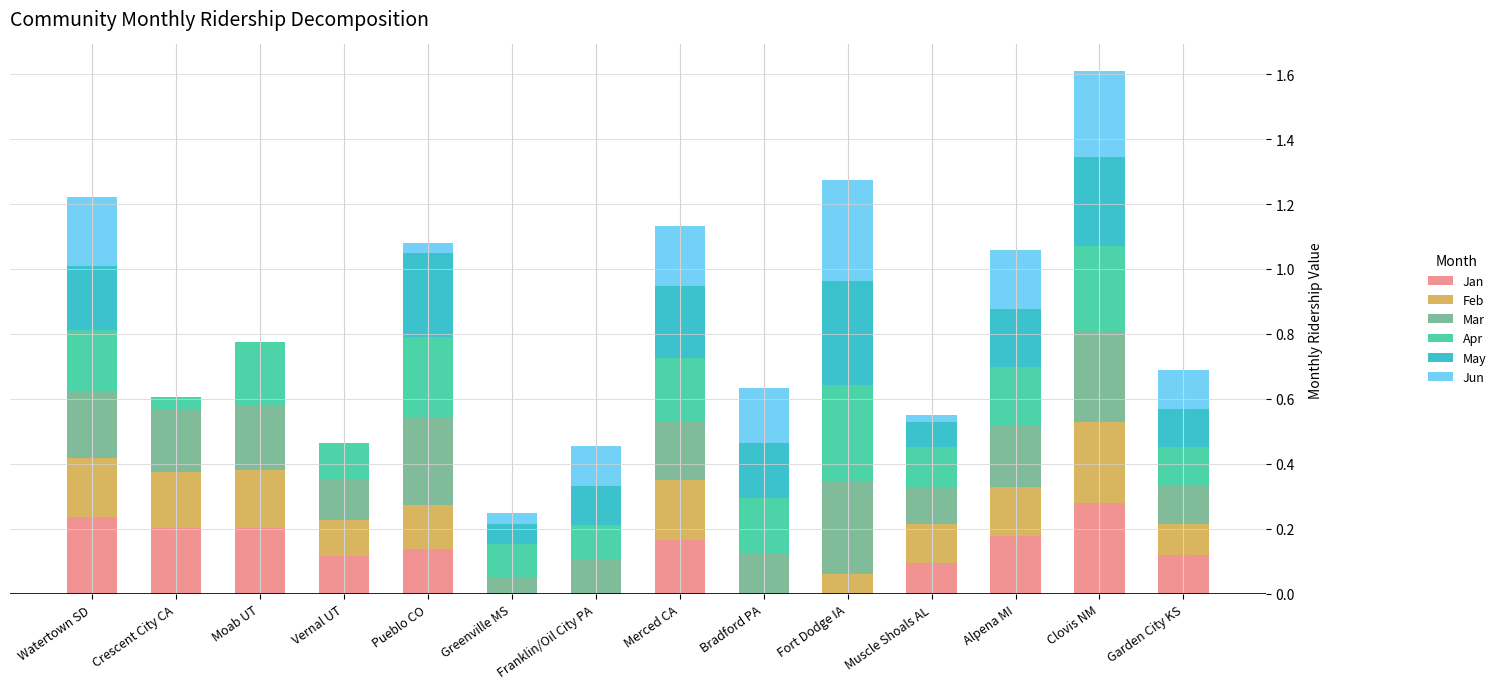

At which category is the sum across all series the highest?

Clovis NM